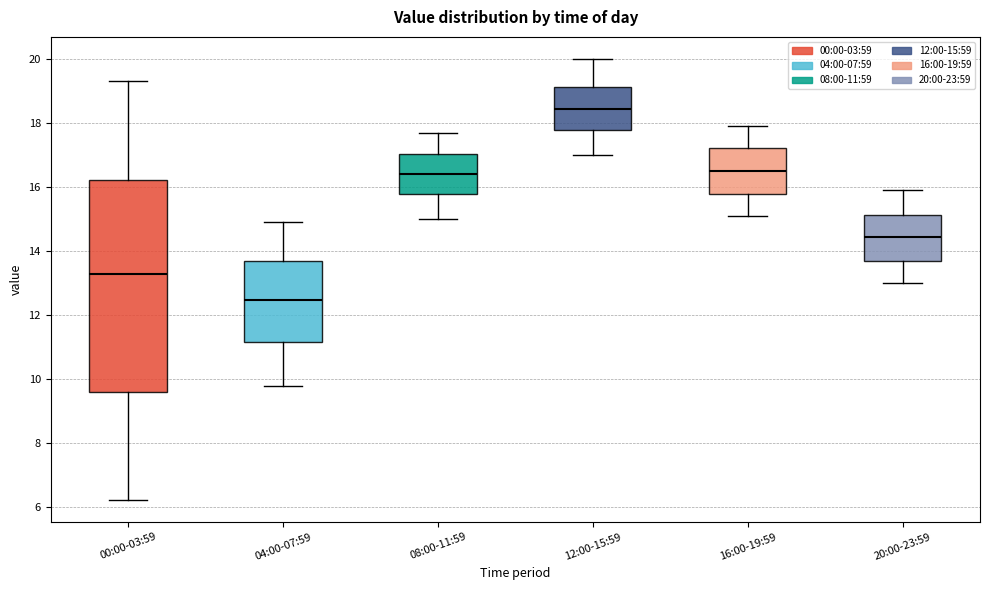

Reading left to right, transcribe this box plot: for each box, give where its median line is, the range the box spans, and where its two whiskers end, as read against the y-axis. The values are not printed on the chart, so give them approximately, as read against the axis.

00:00-03:59: median 13.2, box 9.6 to 16.2, whiskers 6.2 to 19.4
04:00-07:59: median 12.4, box 11.2 to 13.6, whiskers 9.8 to 15.0
08:00-11:59: median 16.4, box 15.8 to 17.0, whiskers 15.0 to 17.8
12:00-15:59: median 18.4, box 17.8 to 19.2, whiskers 17.0 to 20.0
16:00-19:59: median 16.6, box 15.8 to 17.2, whiskers 15.2 to 18.0
20:00-23:59: median 14.4, box 13.6 to 15.2, whiskers 13.0 to 16.0